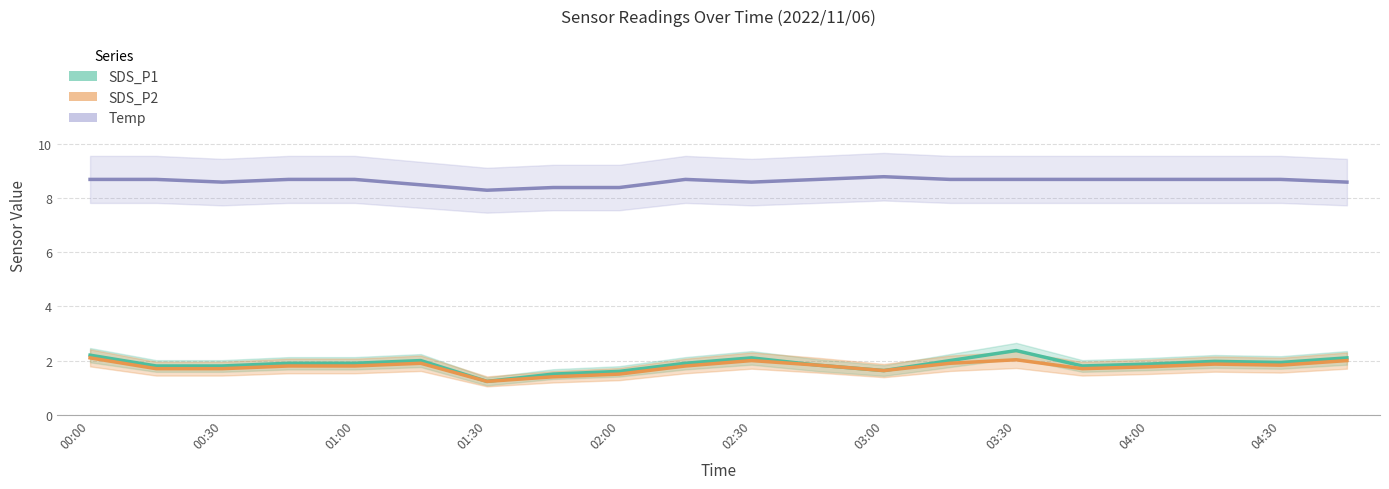

How many lines are shown in the chart?

3